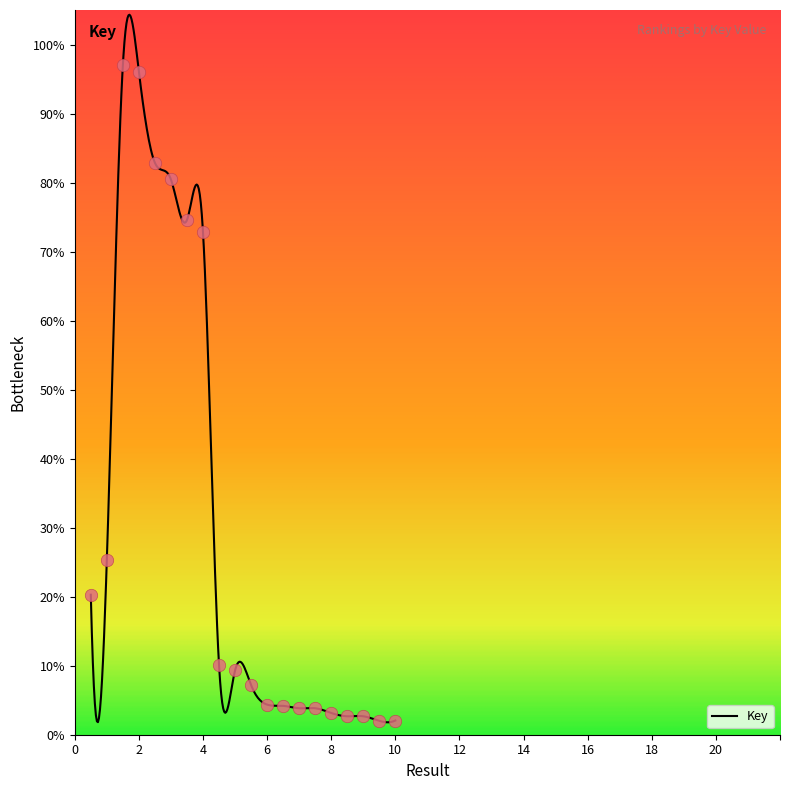

What is the maximum value for Key?

104.3